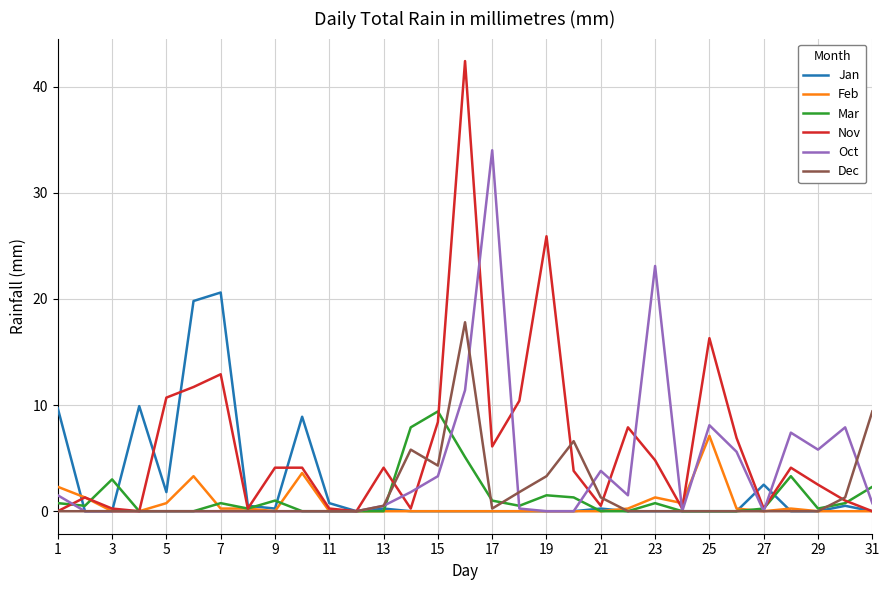

What is the greatest value displayed?

42.4